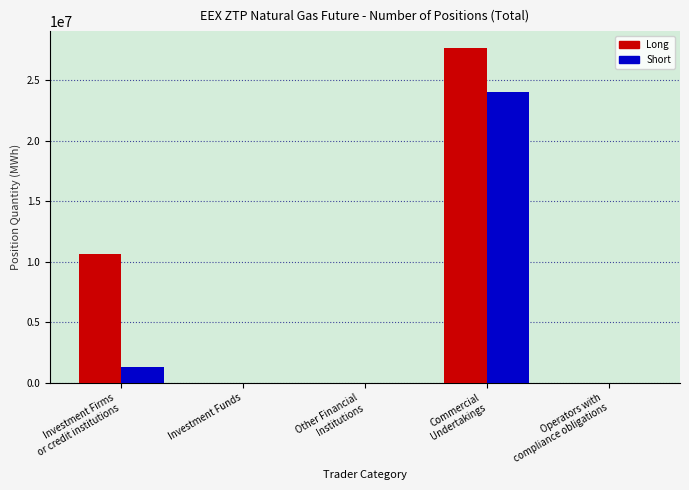

What are all the series names shown in the legend?

Long, Short